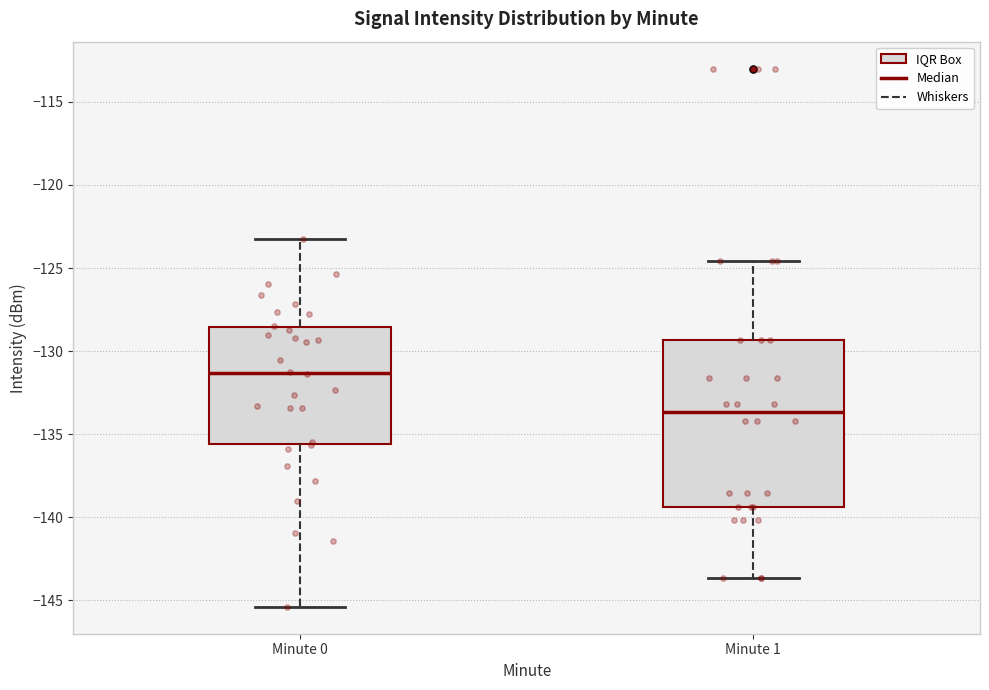

Where is the lower edge of the box for Minute 0 on the y-axis? The values are not printed on the chart, so give them approximately, as read against the axis.

-135.5